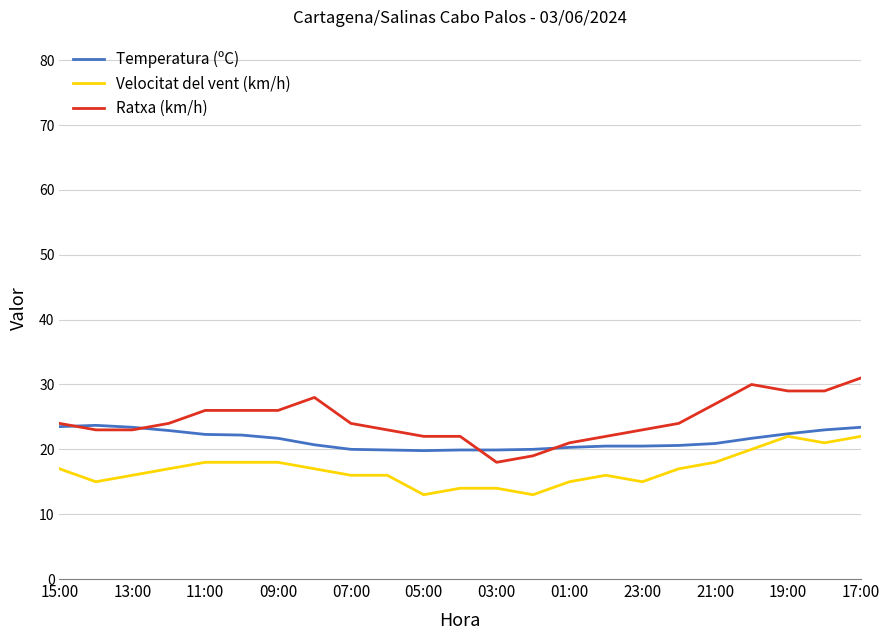

True or false: Ratxa (km/h) and Velocitat del vent (km/h) cross at least once.

False